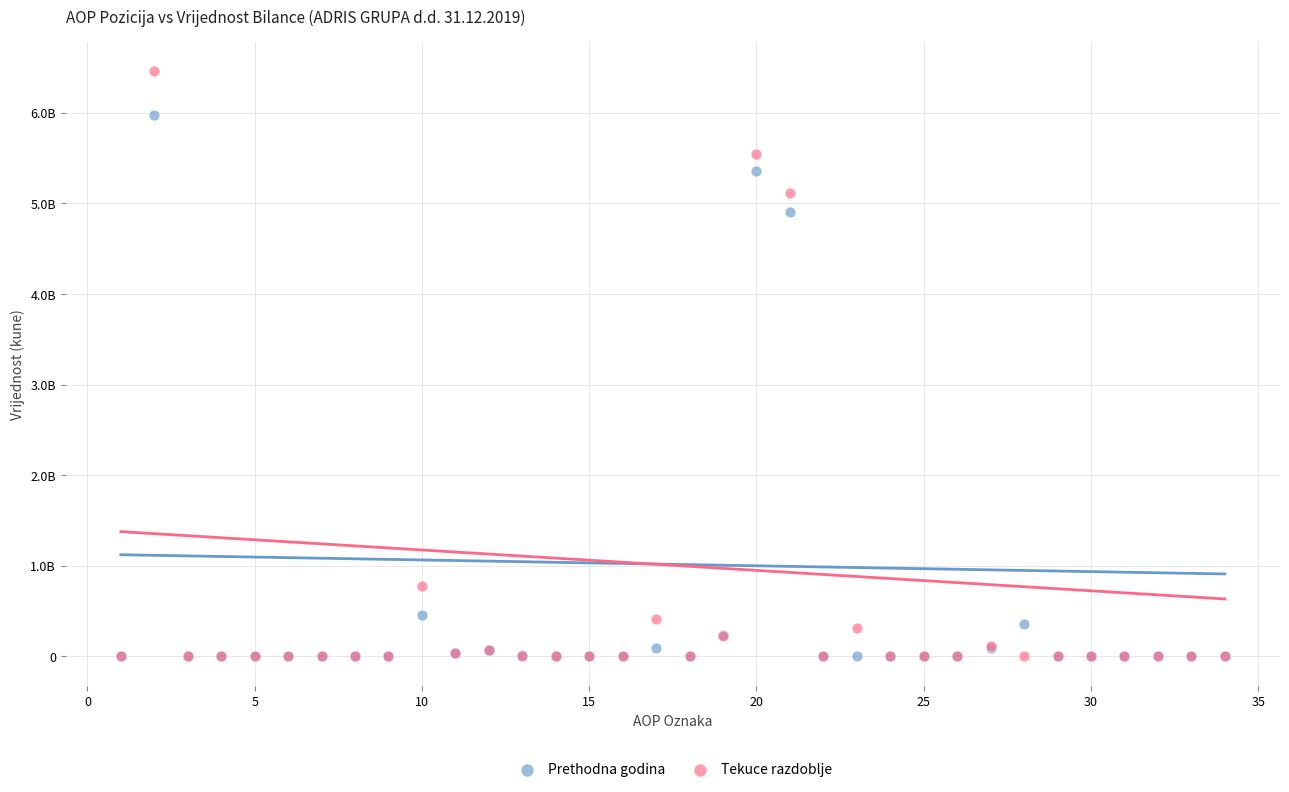

What are all the series names shown in the legend?

Prethodna godina, Tekuce razdoblje